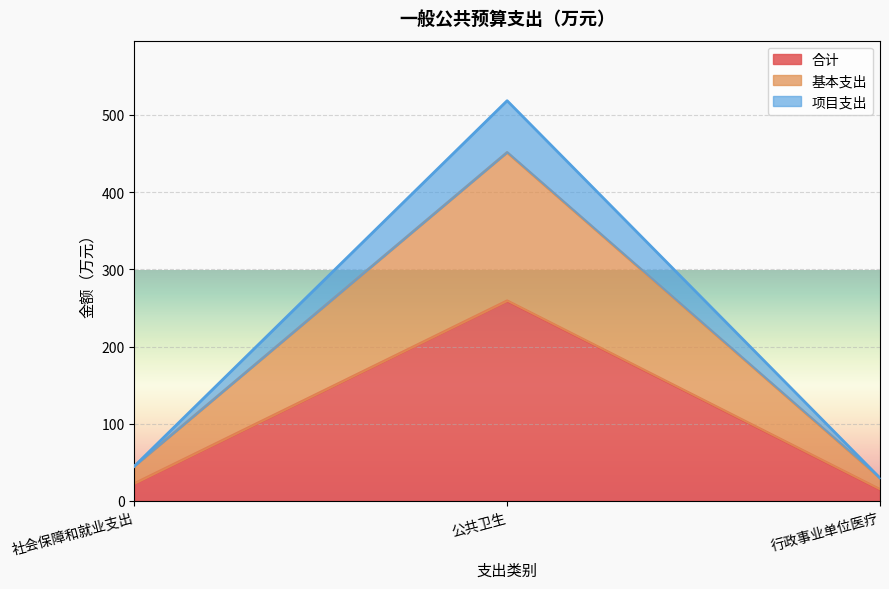

At which label is 基本支出 closest to 240?

社会保障和就业支出